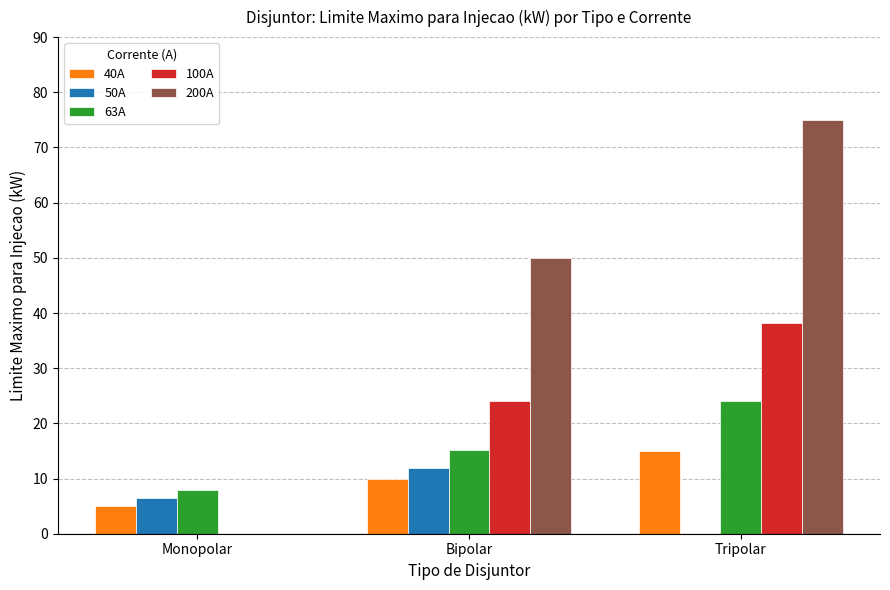

What is the sum of all 200A values?

125.0